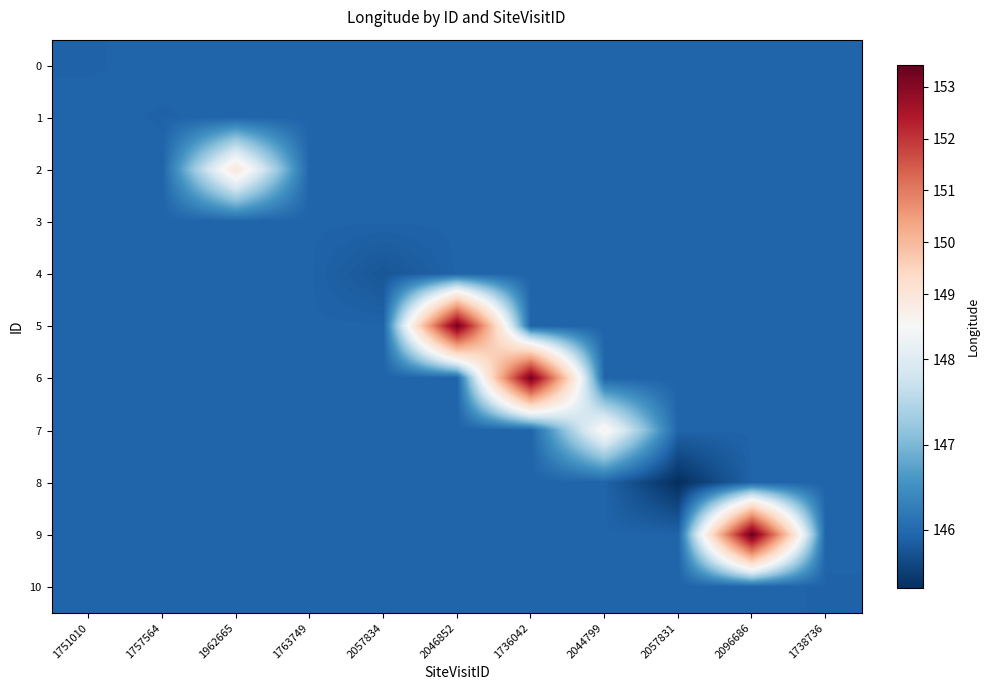

What is the total value across all series at 2046852?

1612.5